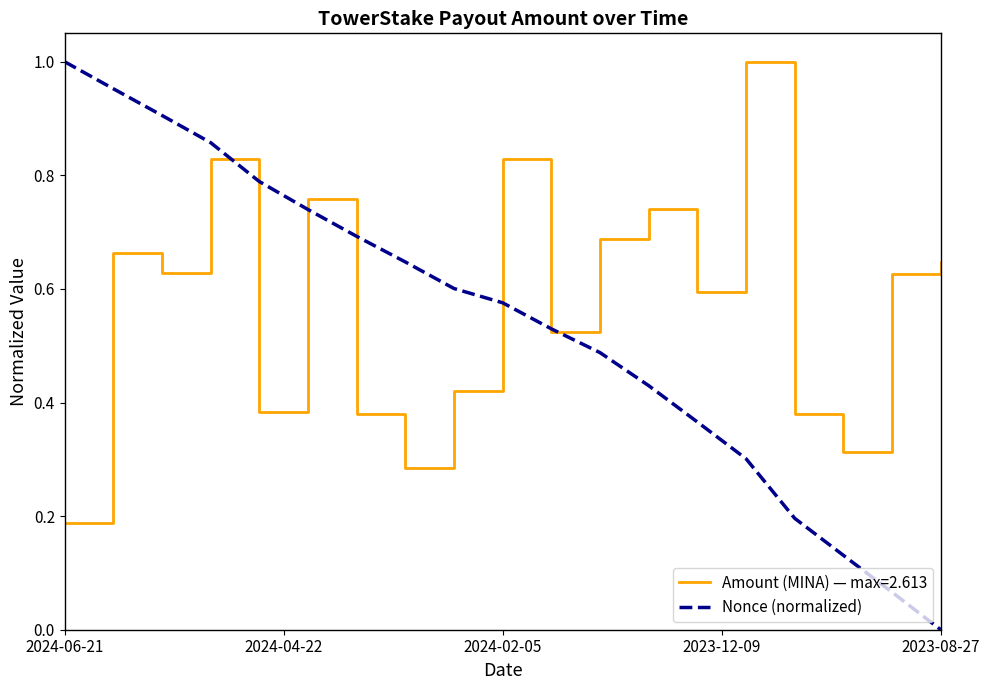

How many lines are shown in the chart?

2